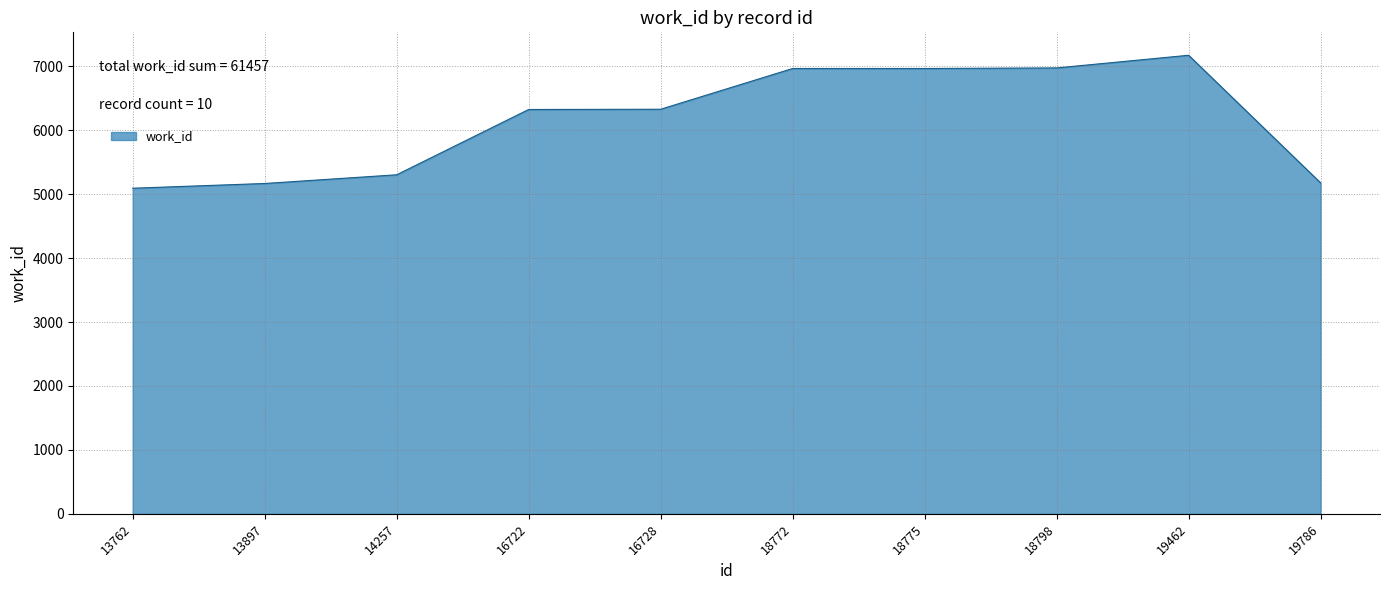

True or false: the data has more than 0 interior local peaks.

True